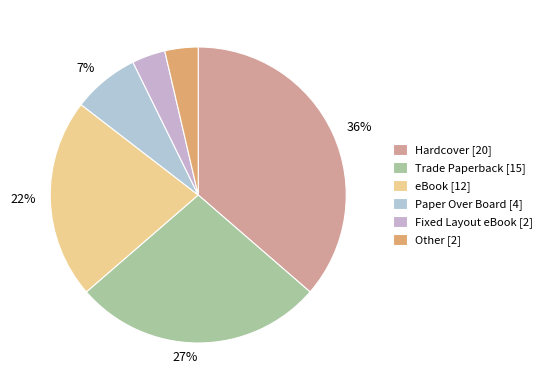

Is there a majority slice in this chart?

No